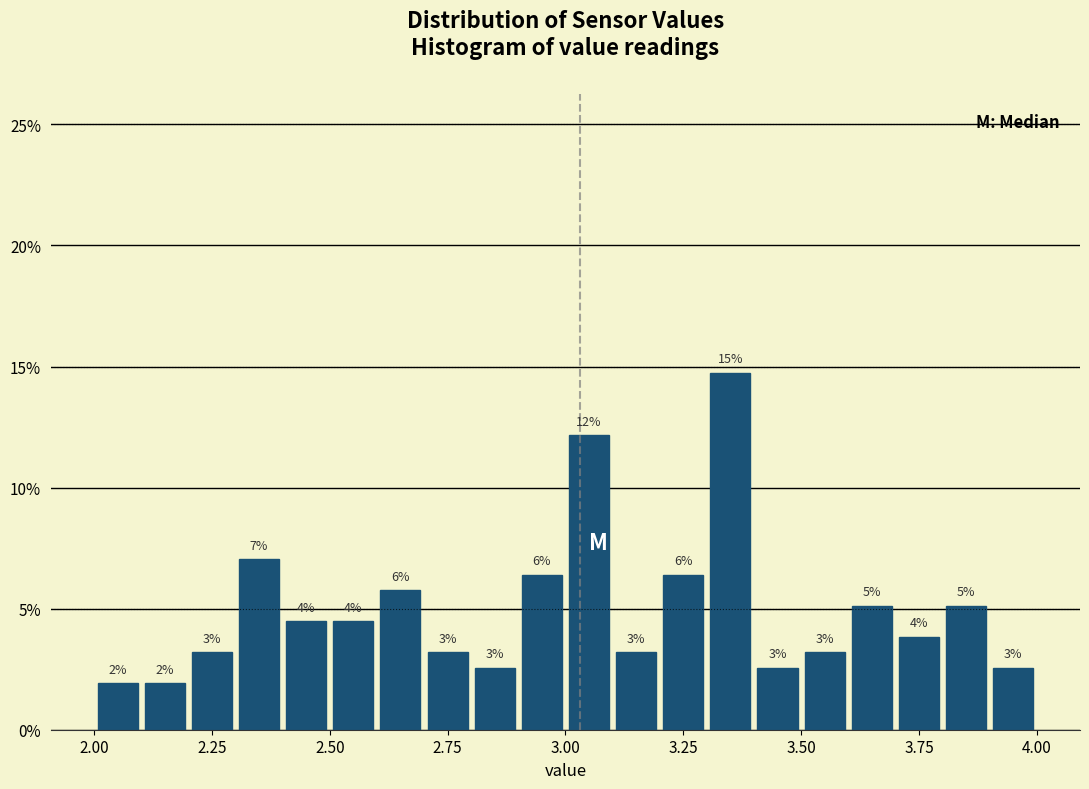

Around what value on the x-axis is the tallest bar? Give the approximate position of its centre, as read against the axis.

3.35